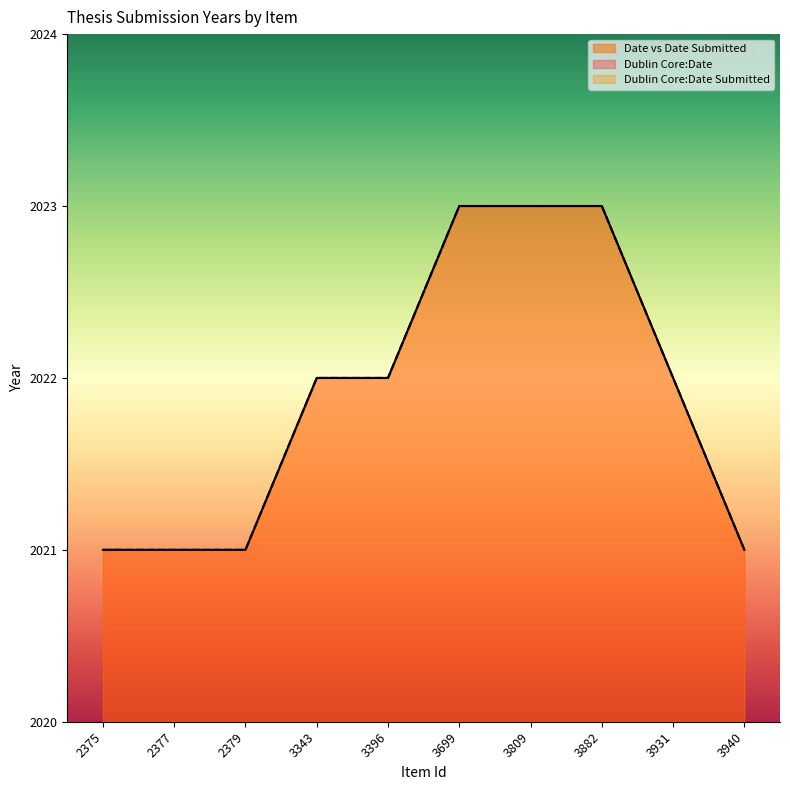

The value of Dublin Core:Date Submitted at 3699 is 3279. True or false?

False